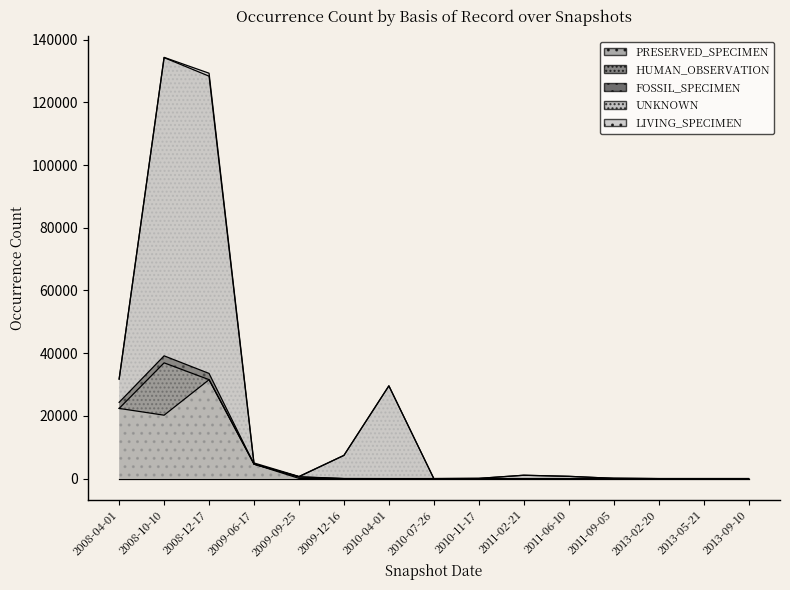

True or false: FOSSIL_SPECIMEN has a value of 2 at 2010-04-01.

False